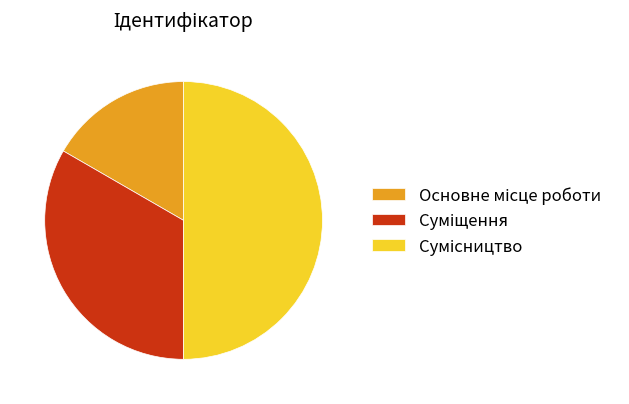

Approximately how many times larger is the value at Суміщення compared to Сумісництво?

0.7